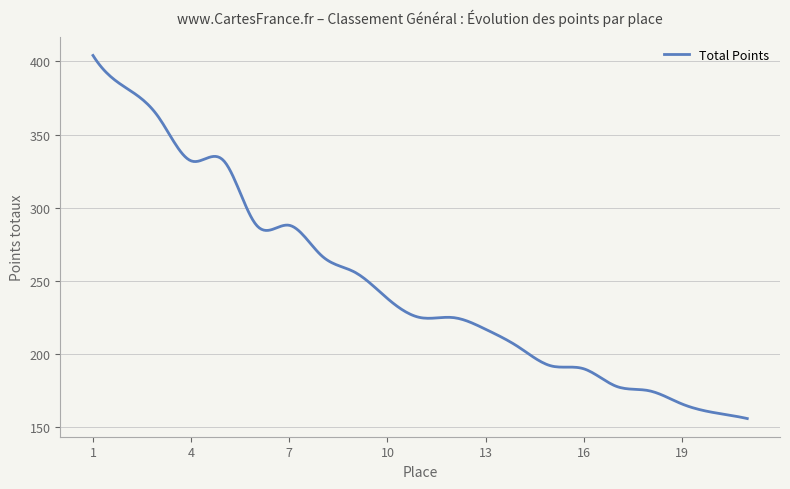

What is the greatest value displayed?

404.0